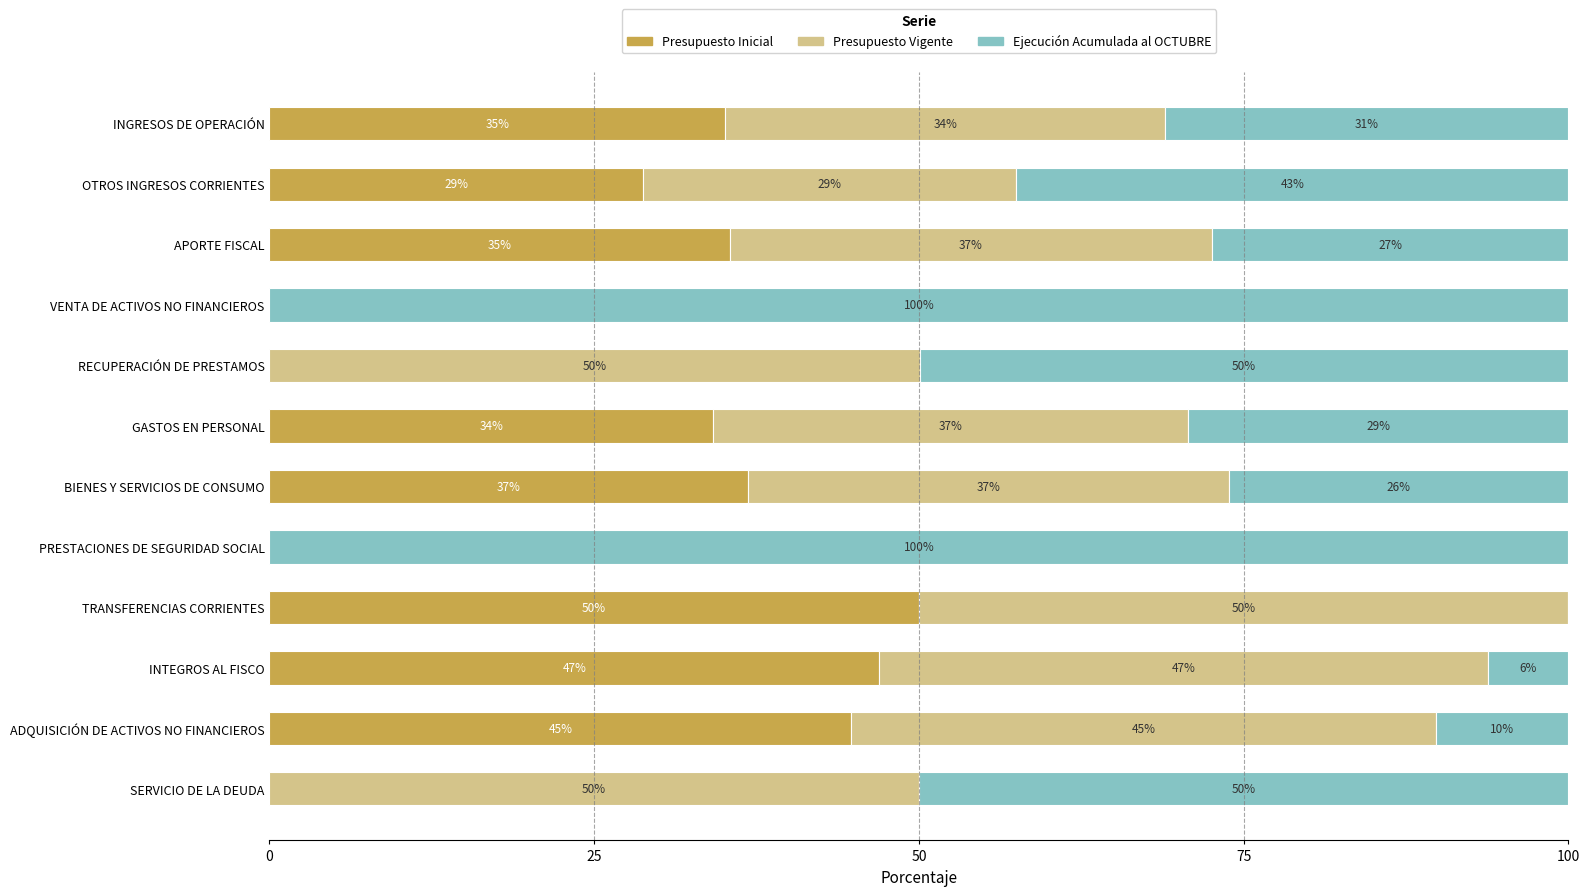

What is the total value across all series at RECUPERACIÓN DE PRESTAMOS?

100.0